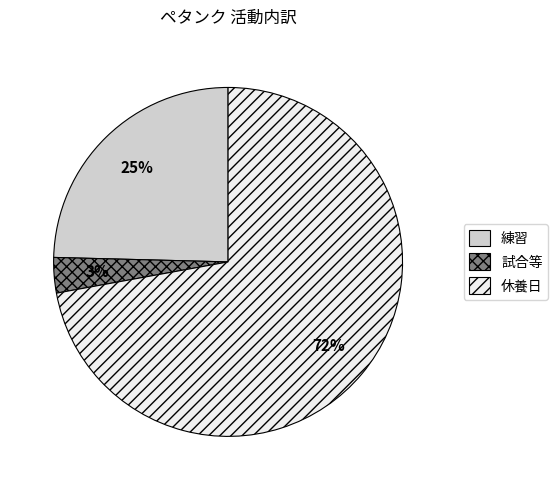

Which has a higher value, 試合等 or 練習?

練習